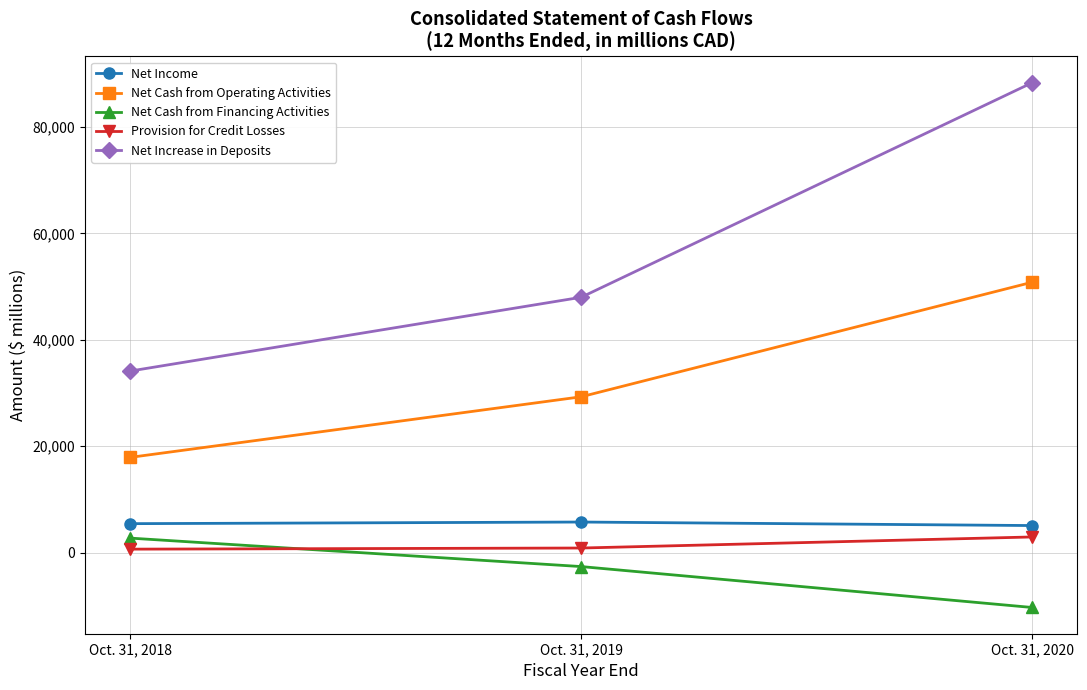

Which series changed the most between Oct. 31, 2019 and Oct. 31, 2020?

Net Increase in Deposits